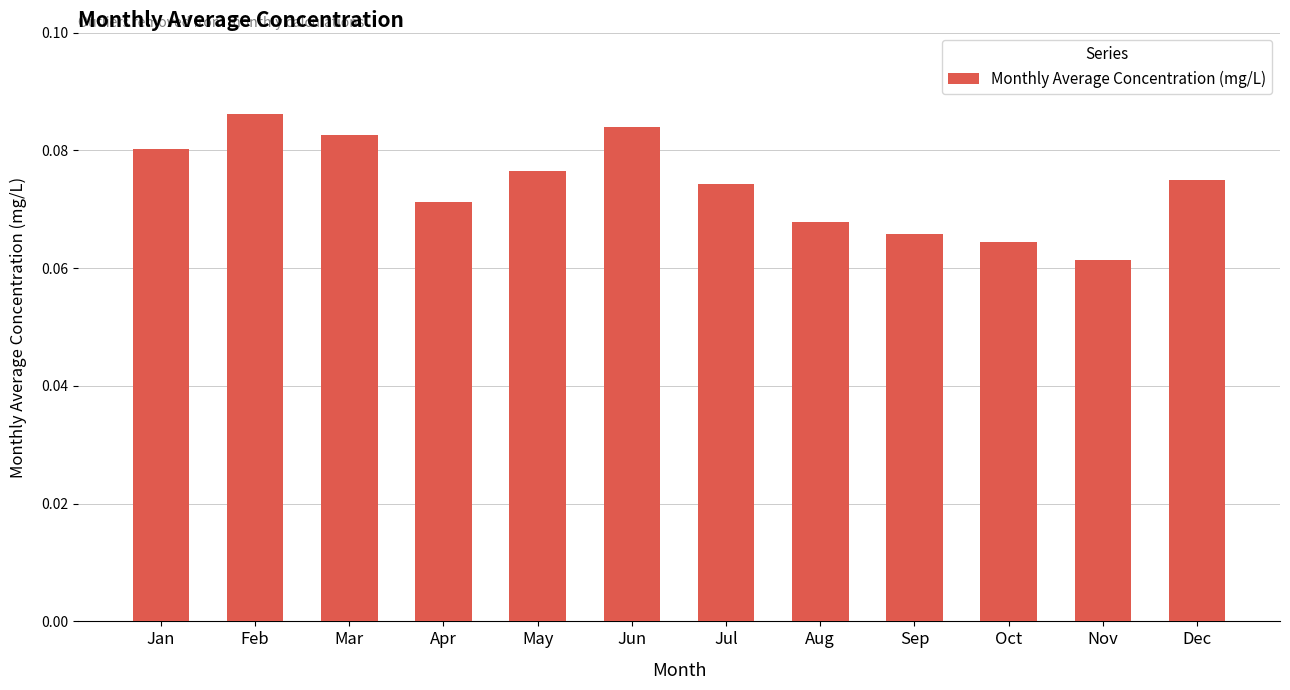

How many values are between 0 and 1?

12